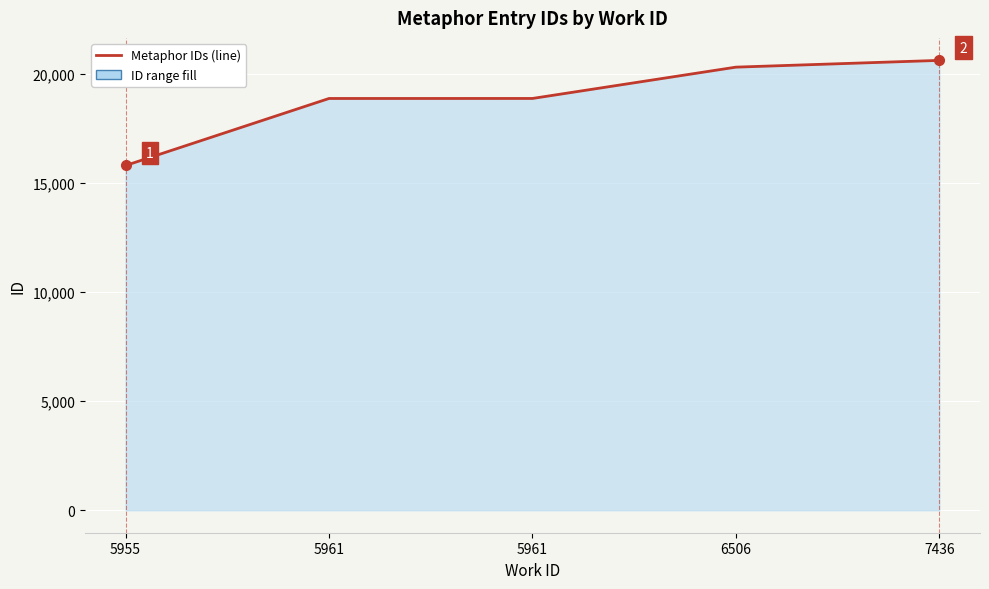

Which category has the highest value across all series?

7436